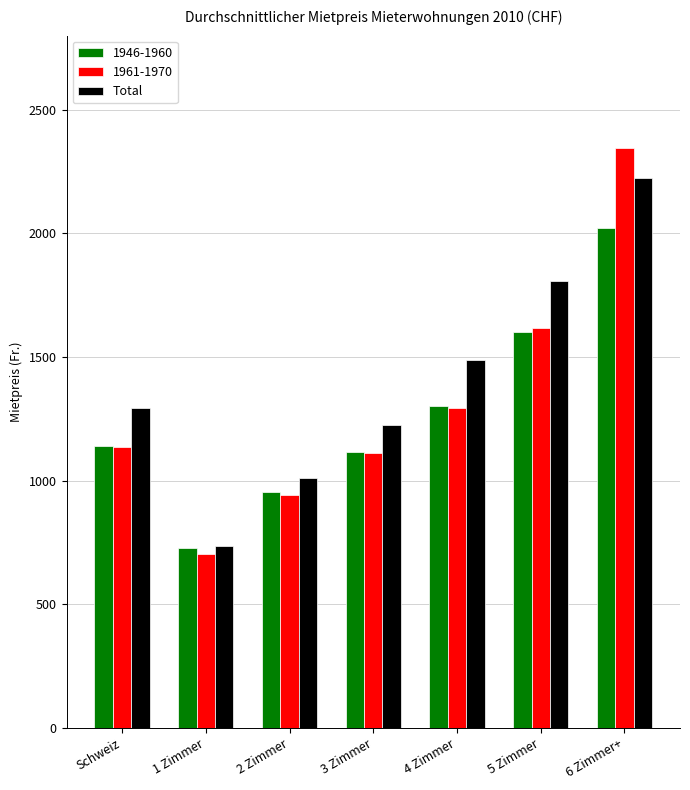

What is the difference between the highest and lowest values at 6 Zimmer+?

324